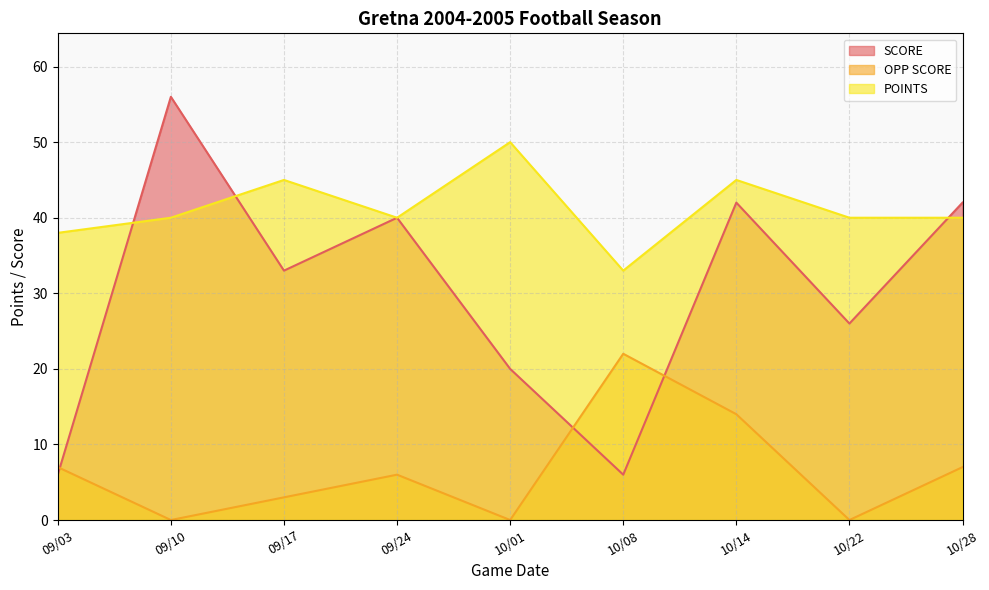

What is the highest value of the OPP SCORE series?

22